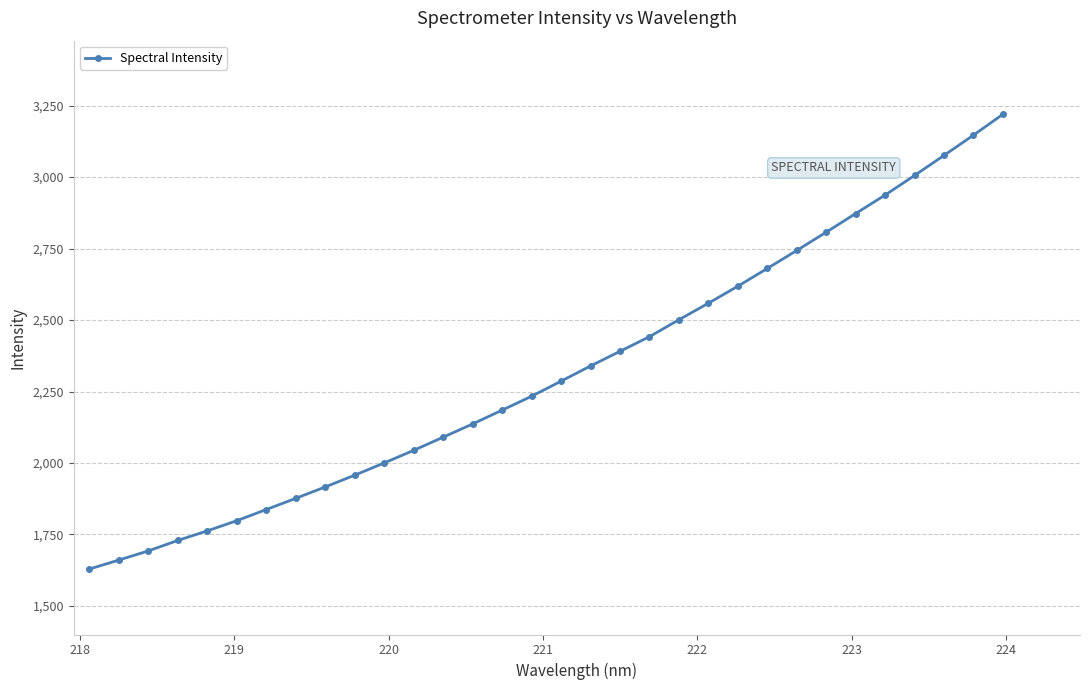

How many series are shown in this chart?

1